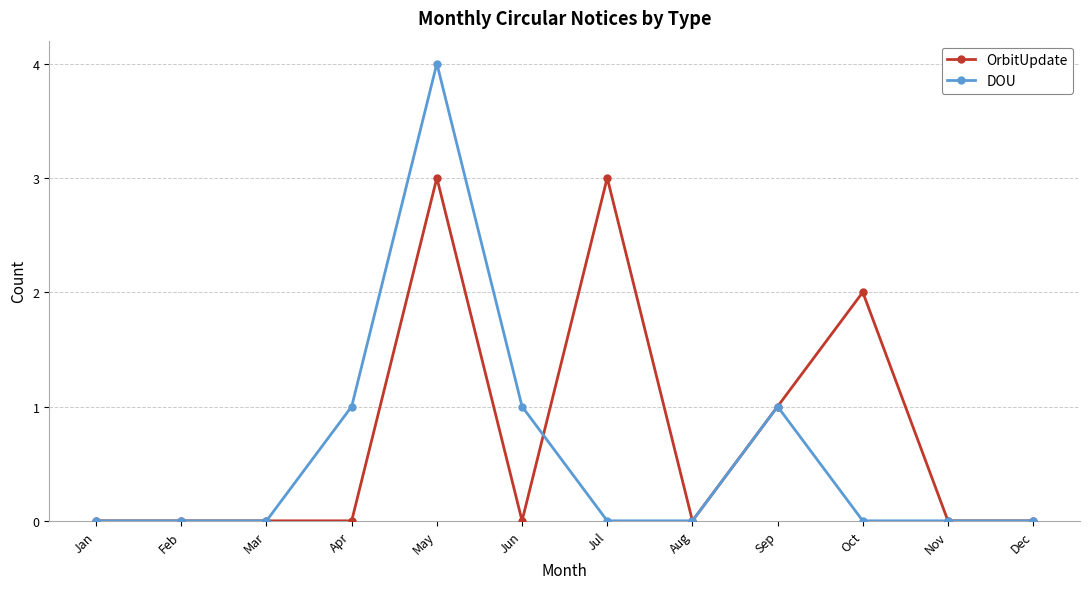

Is it true that OrbitUpdate equals -2 at Feb?

False